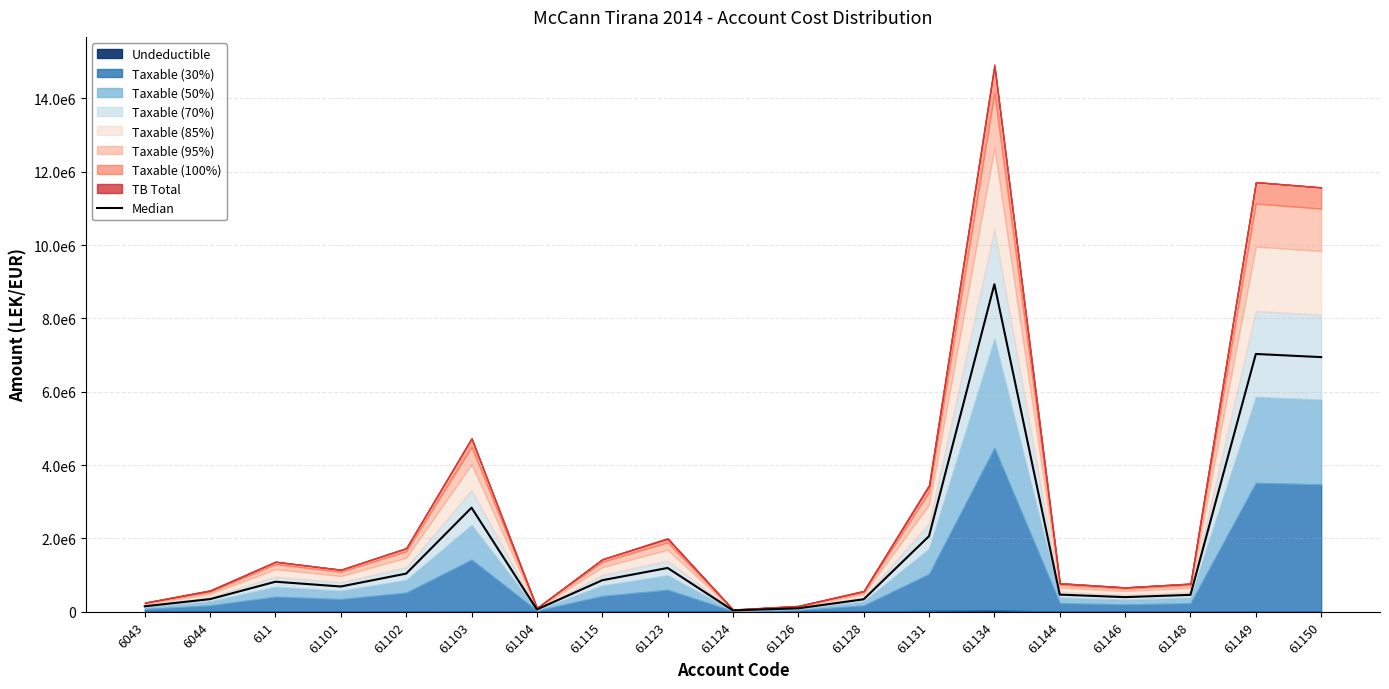

Reading right to left, transcribe all the data shown in this chart.

6944778.7	7030726.0	461448.6	399651.3	467785.2	8932715.9	2062793.1	340476.3	94794.0	37087.9	1195117.3	860251.9	63540.0	2838688.1	1041090.9	689426.2	819641.1	345178.2	150136.2